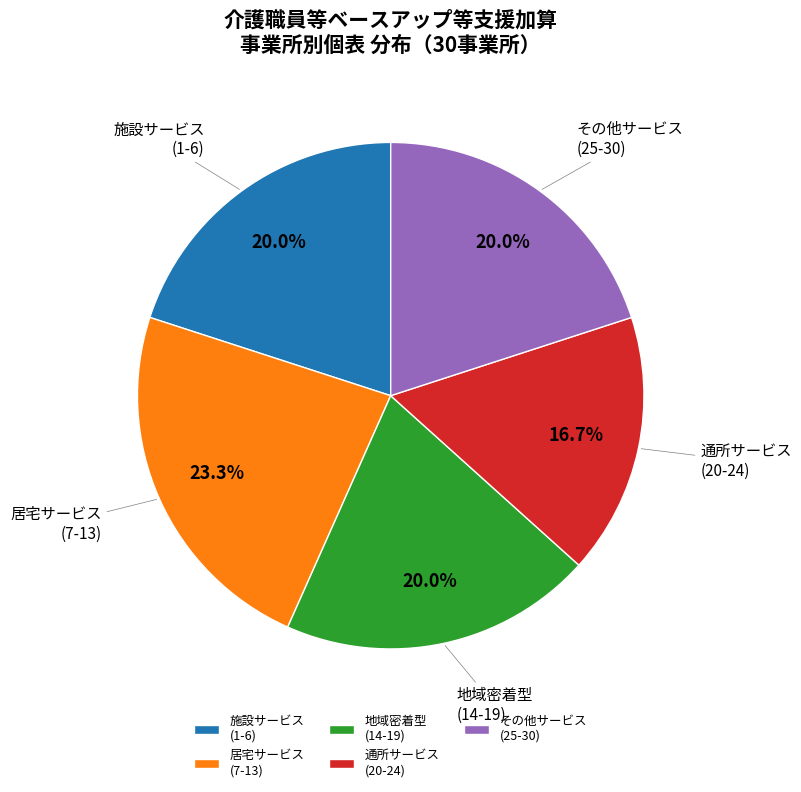

Count the number of slices in the pie.

5